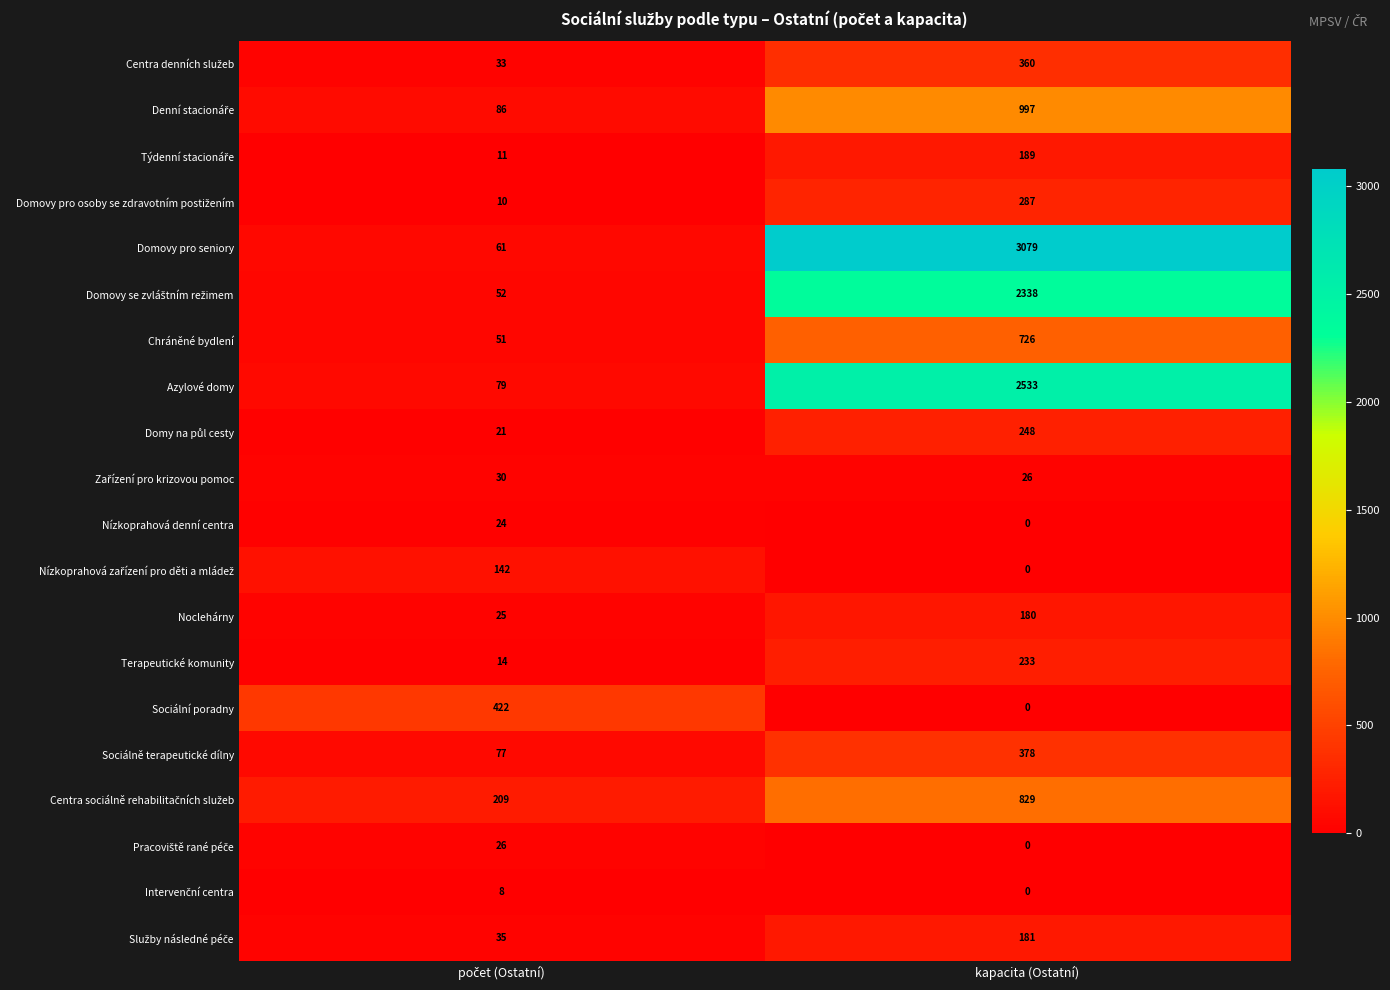

Which series has the largest total across all categories?

Domovy pro seniory